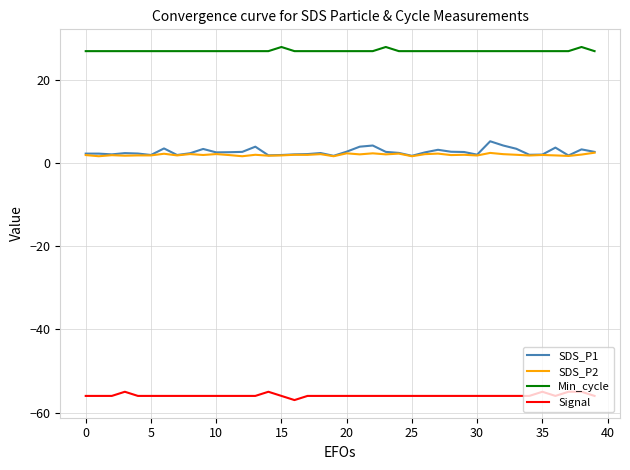

How many categories are shown in the chart?

40